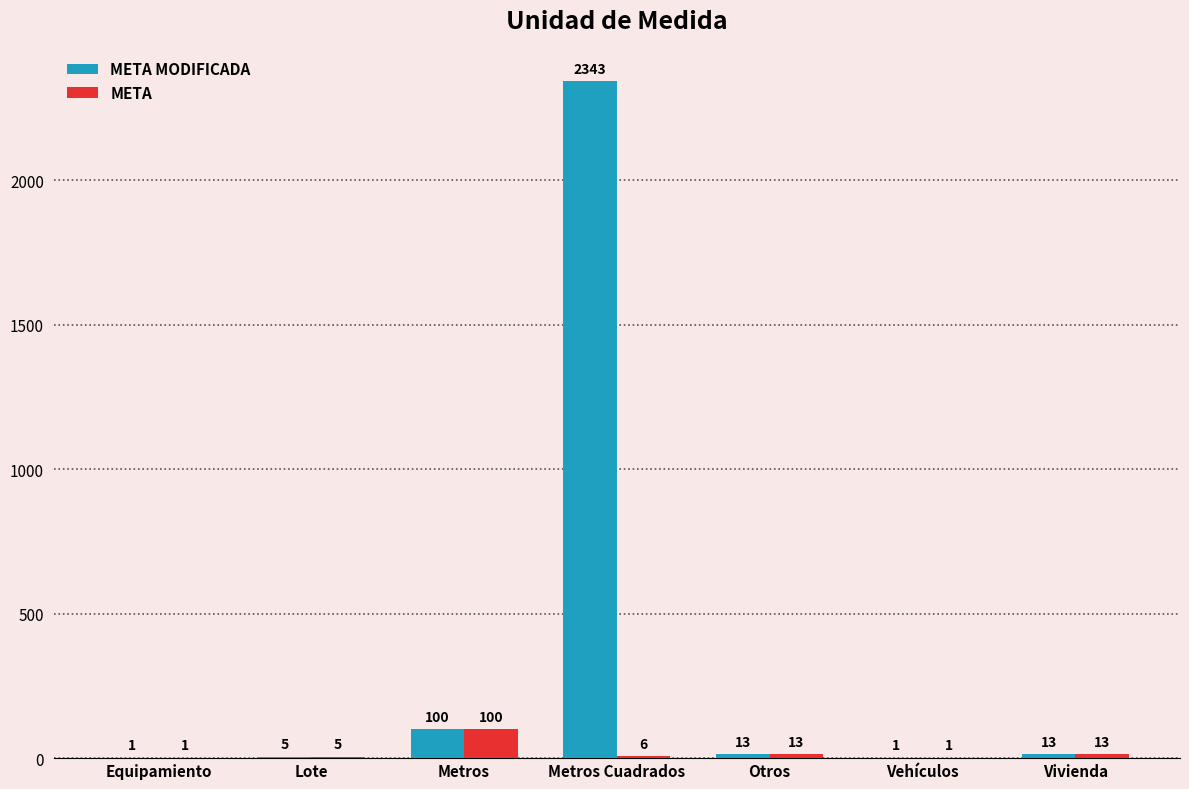

Where does the META MODIFICADA series first go above 13?

Metros